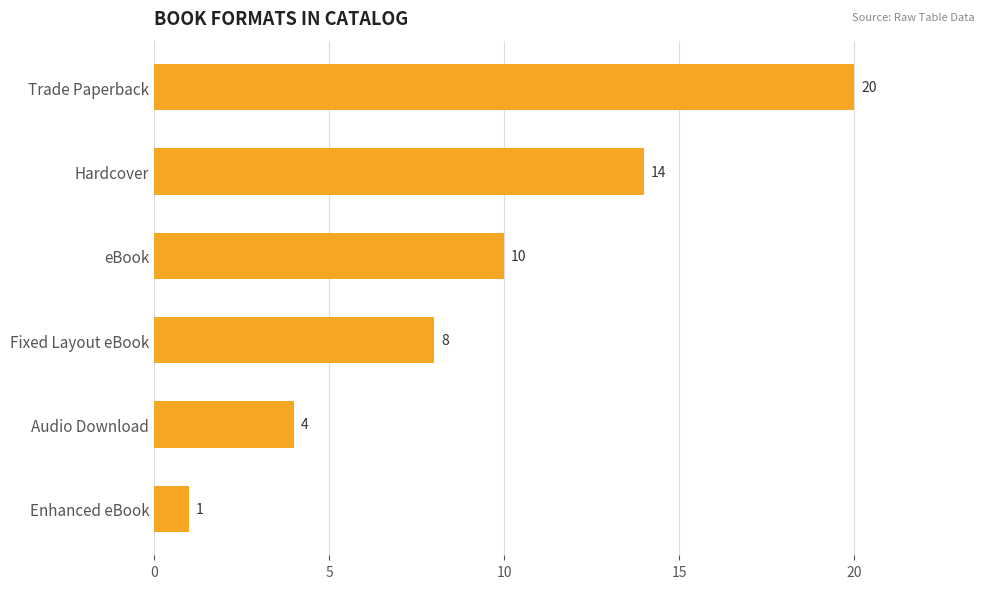

What is the label of the 3rd bar from the top?

eBook